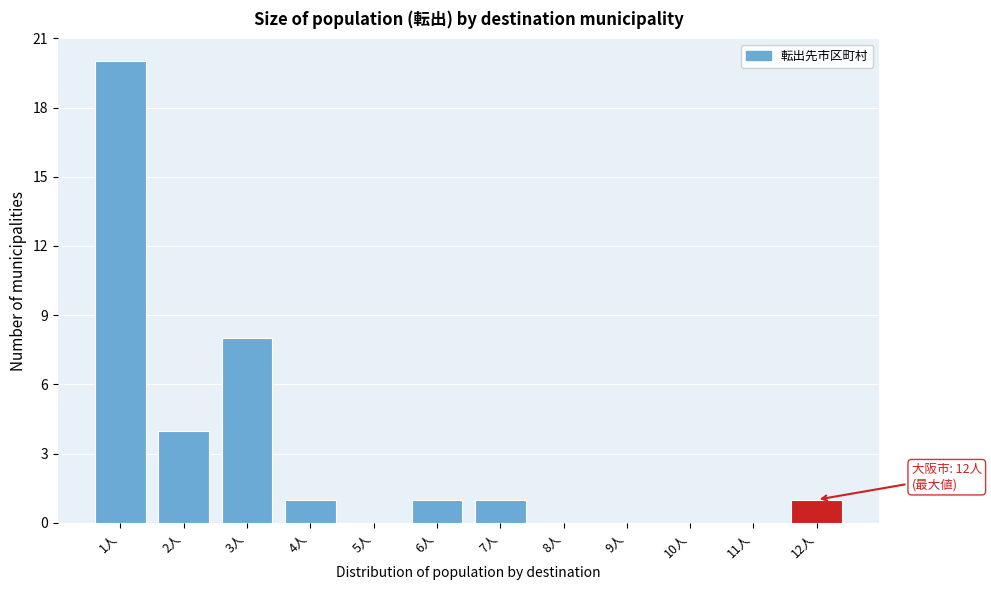

Reading left to right, list all the values displayed in this chart.

1人=20	2人=4	3人=8	4人=1	5人=0	6人=1	7人=1	8人=0	9人=0	10人=0	11人=0	12人=1